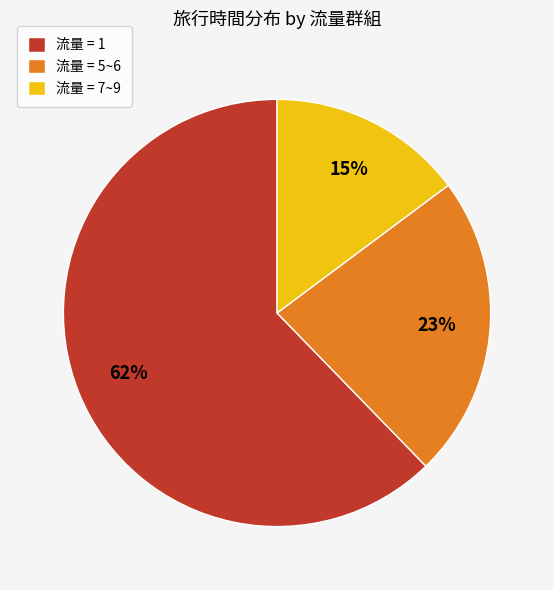

Which slice is the largest?

流量 = 1